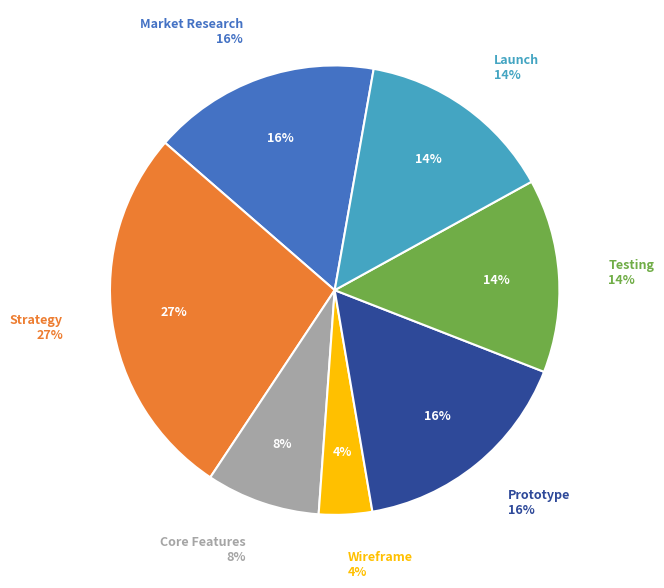

Does any single category account for the majority?

No